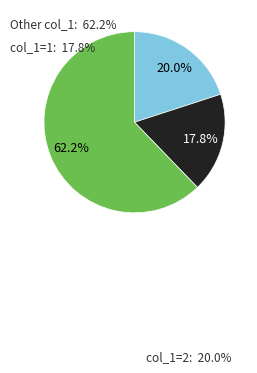

Is there a majority slice in this chart?

Yes